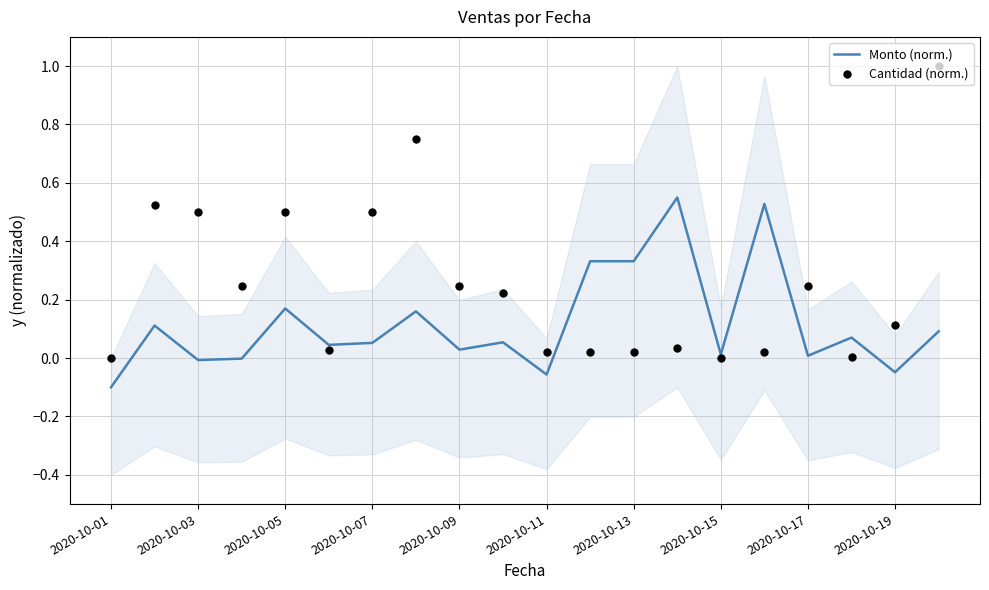

Which series contains the lowest Y value?

Monto (norm.)